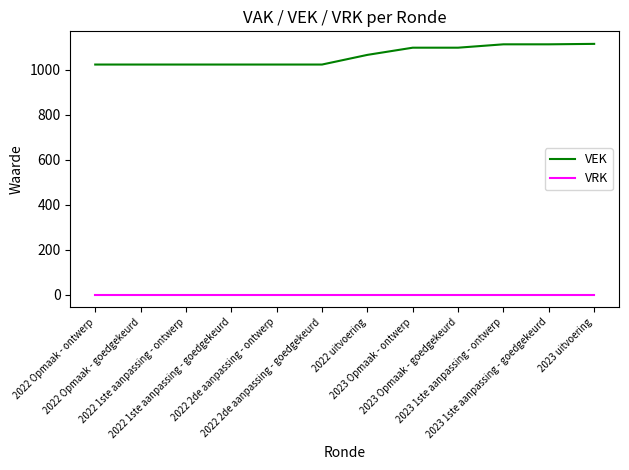

List the series in order of their peak value, highest first.

VEK, VRK